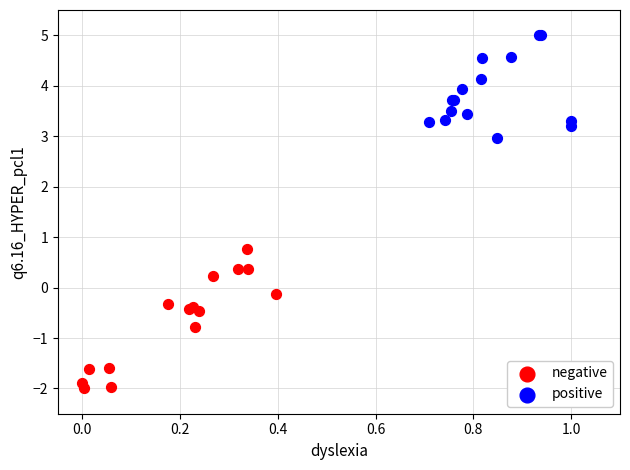

Which series contains the highest Y value?

positive